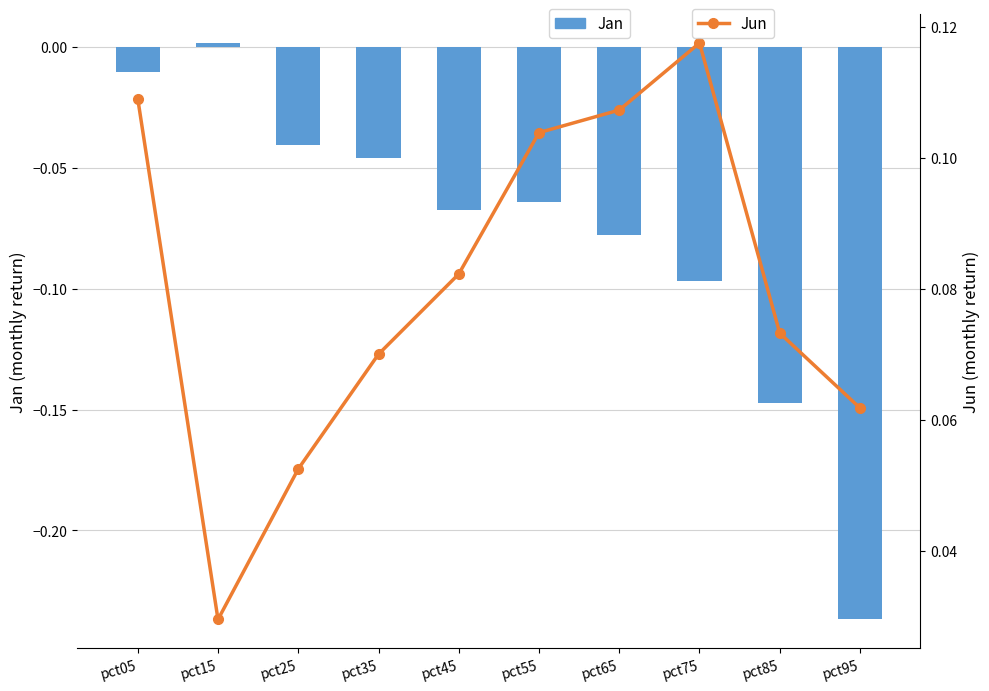

What is the average value of the Jun series?

0.1